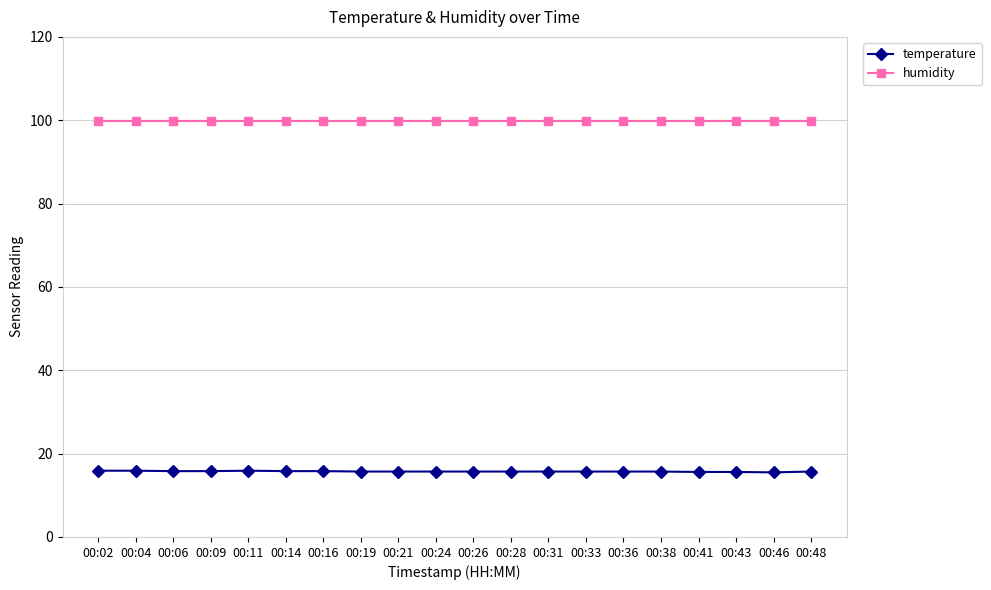

The temperature series shows 26.7 at 00:06. True or false?

False